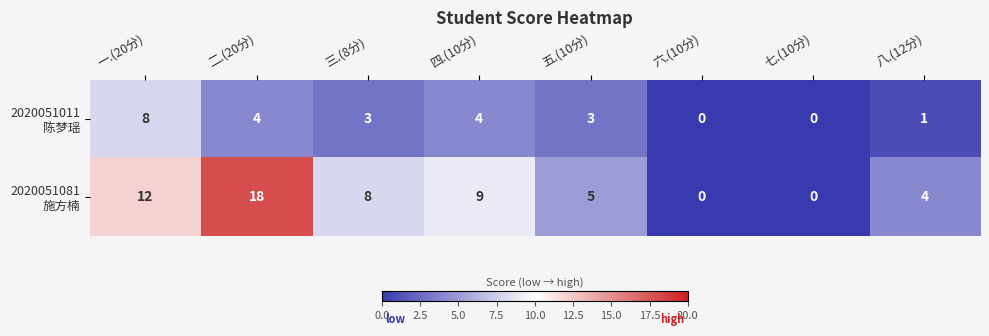

Count the number of data series in this chart.

2